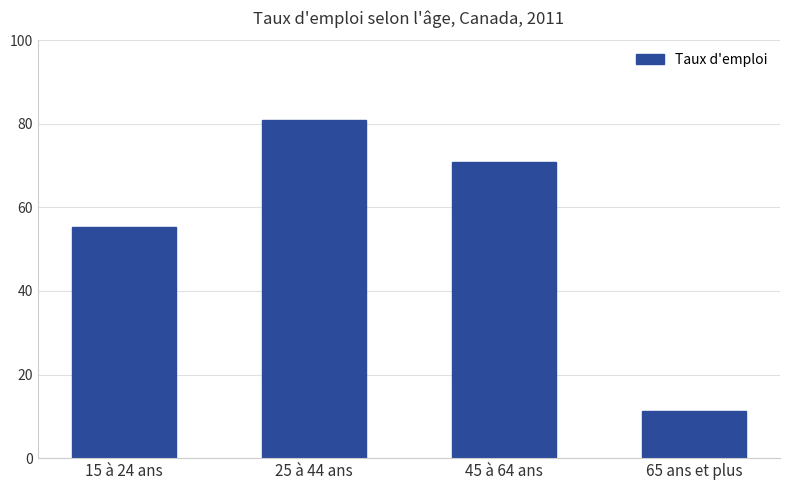

What is the sum of the values at 25 à 44 ans and 65 ans et plus?

92.3